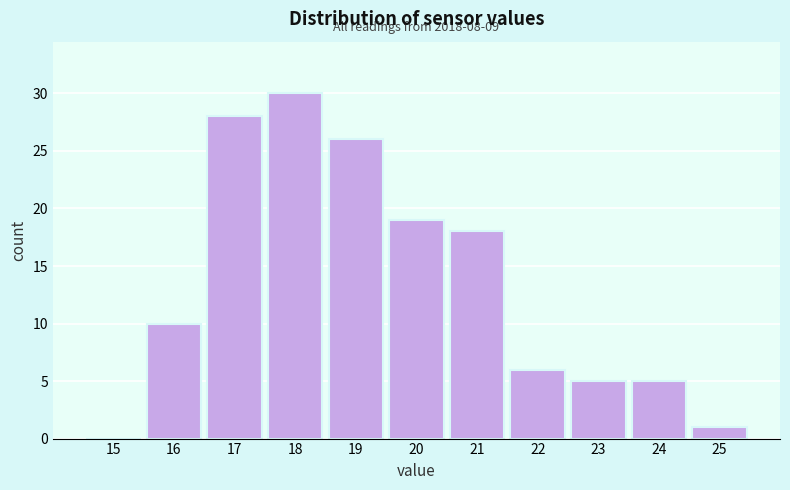

Reading left to right, list all the values displayed in this chart.

15=0	16=10	17=28	18=30	19=26	20=19	21=18	22=6	23=5	24=5	25=1